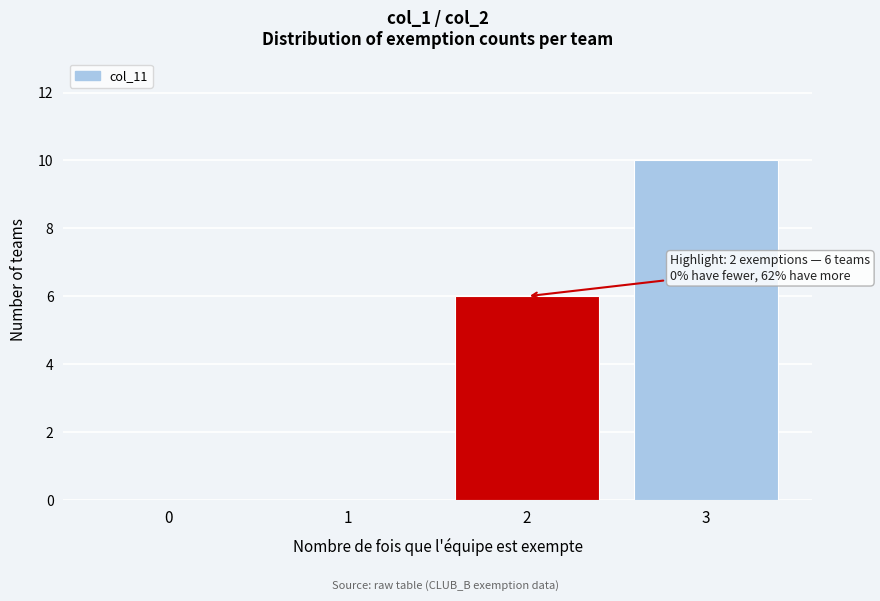

Over which range of the x-axis is the bar tallest?

2.5 to 3.5